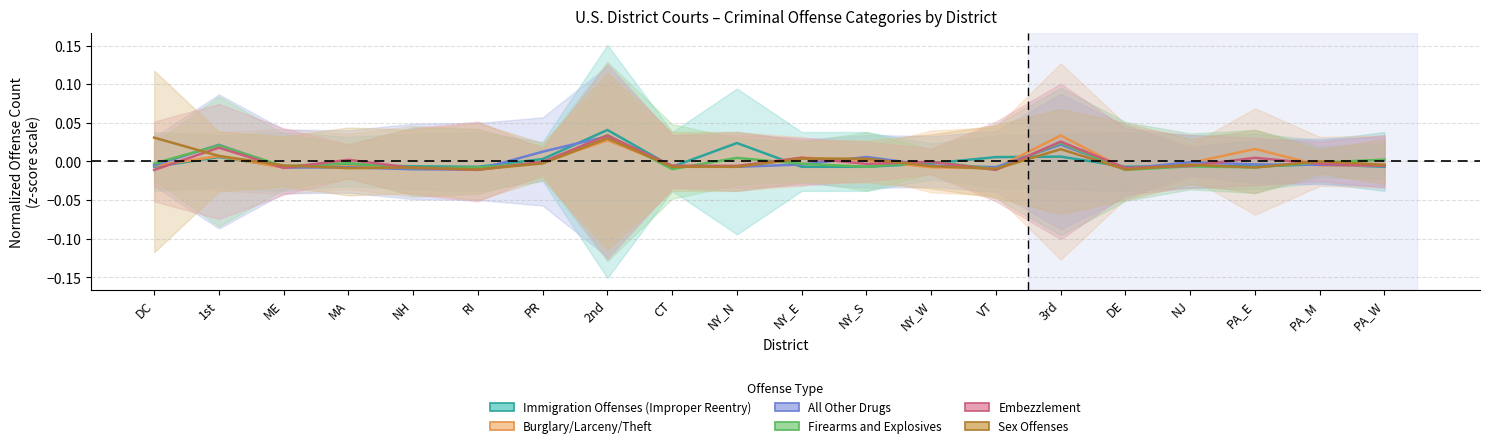

At which category does Immigration Offenses (Improper Reentry) reach its first local valley?

ME